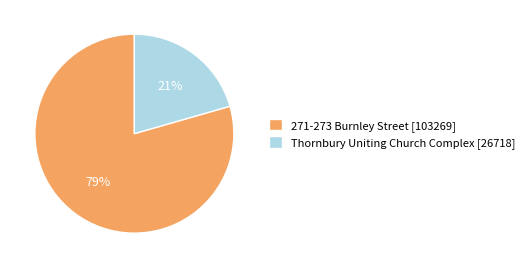

Which slice represents more than half of the pie?

271-273 Burnley Street